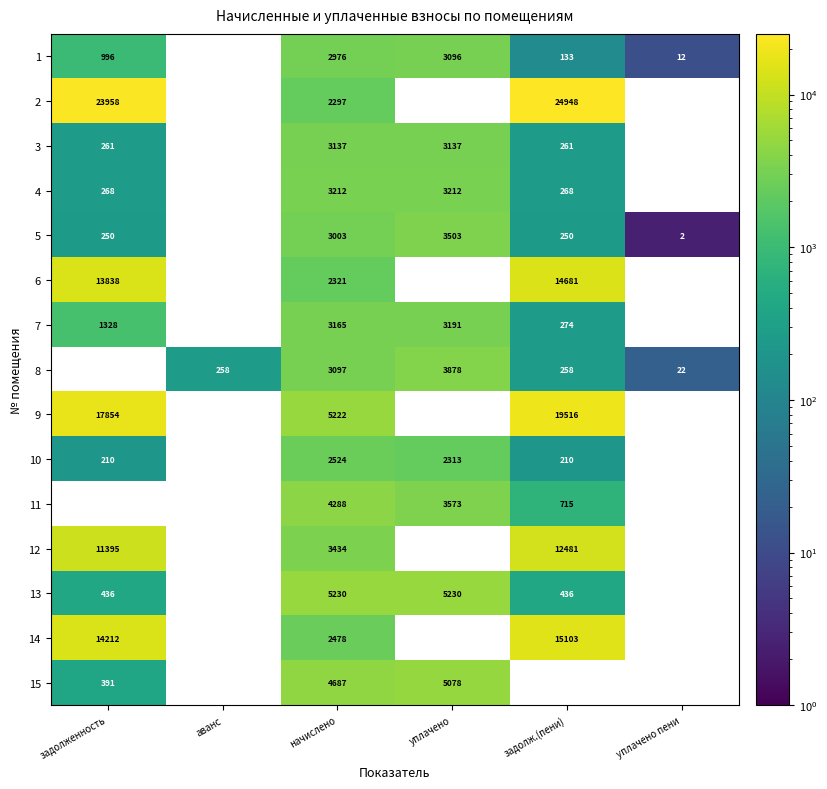

True or false: 5 has a value of 84 at задолженность.

False